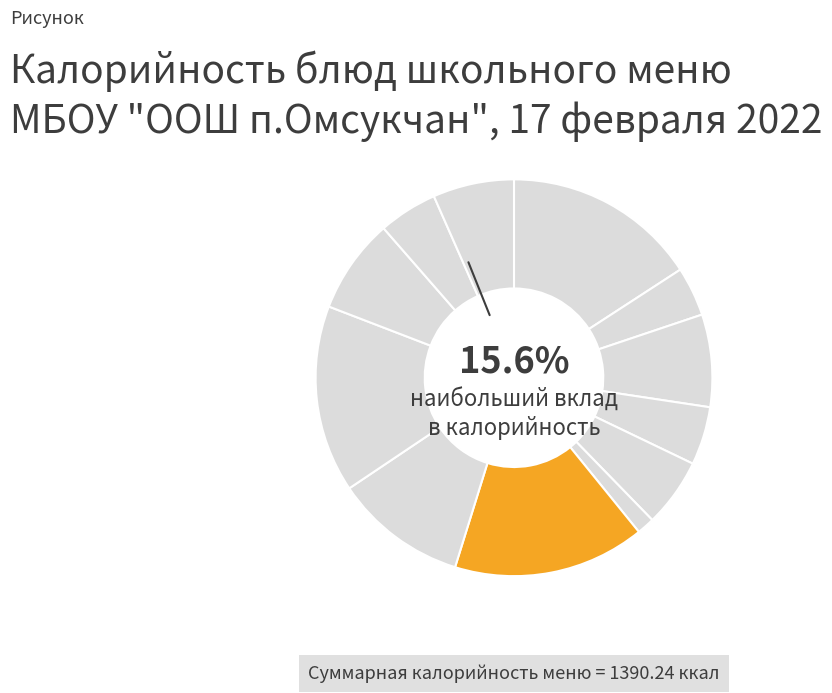

Rank the categories by value from highest to lowest.

Запеканка творожная, Рассольник на к/б, Пшеничка отварная, Голень куриная тушеная, Компот из с/фруктов, Батон, Хлеб ржаной, Соус сметанный, Хлеб пшеничный, Масло сливочное, Чай с лимоном и сахаром, Огурец свежий